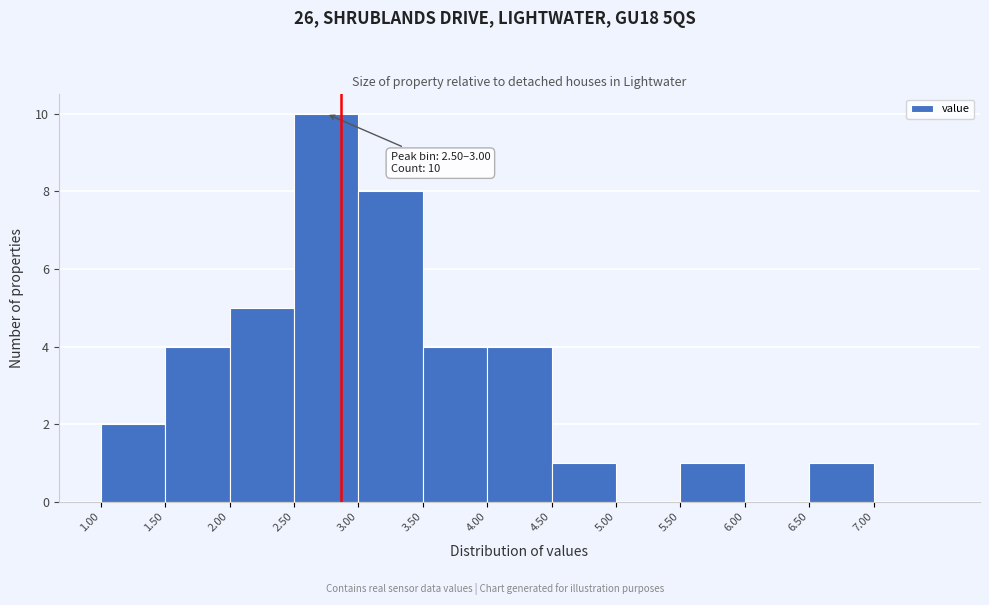

Which range on the x-axis has the tallest bar?

2.5 to 3.0